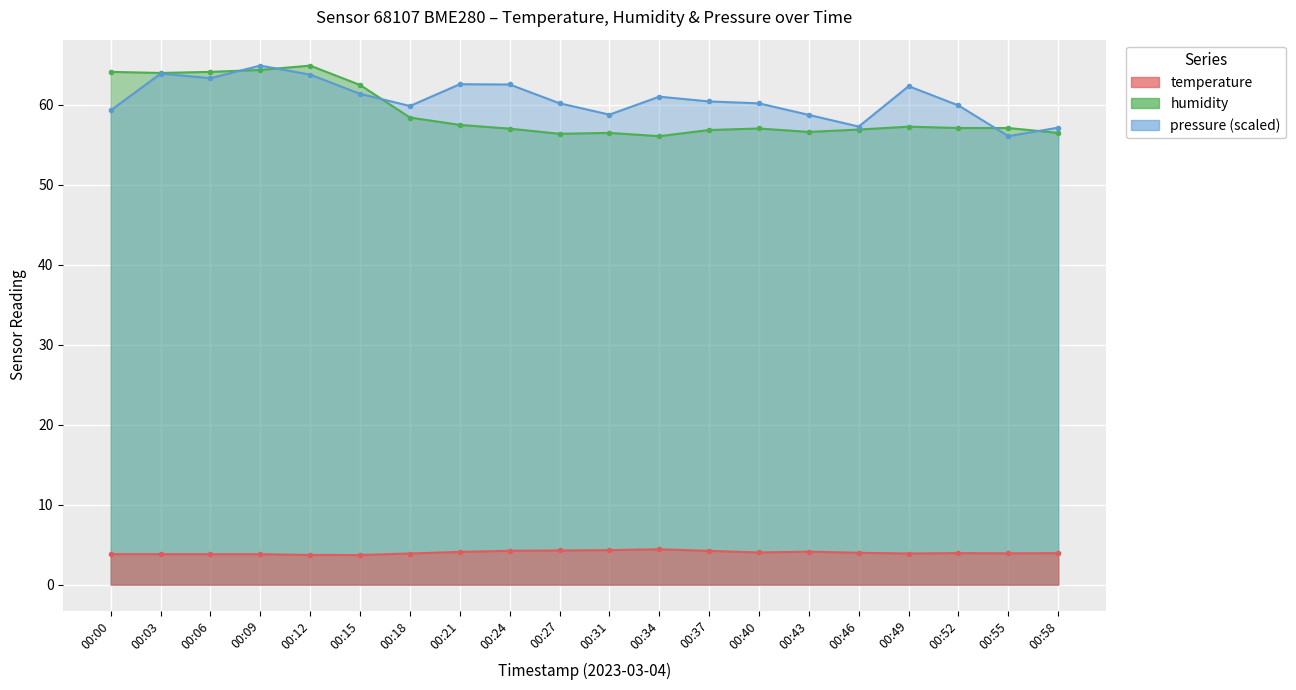

Between 00:31 and 00:37, which series saw the biggest shift?

pressure_norm